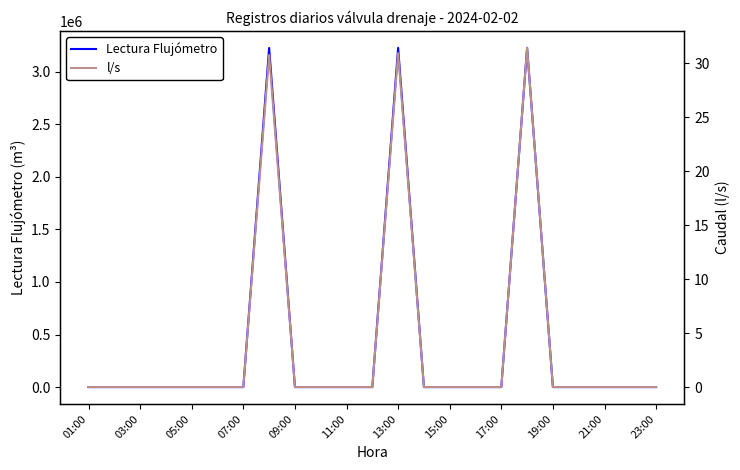

What is the maximum value for Lectura Flujómetro?

3227416